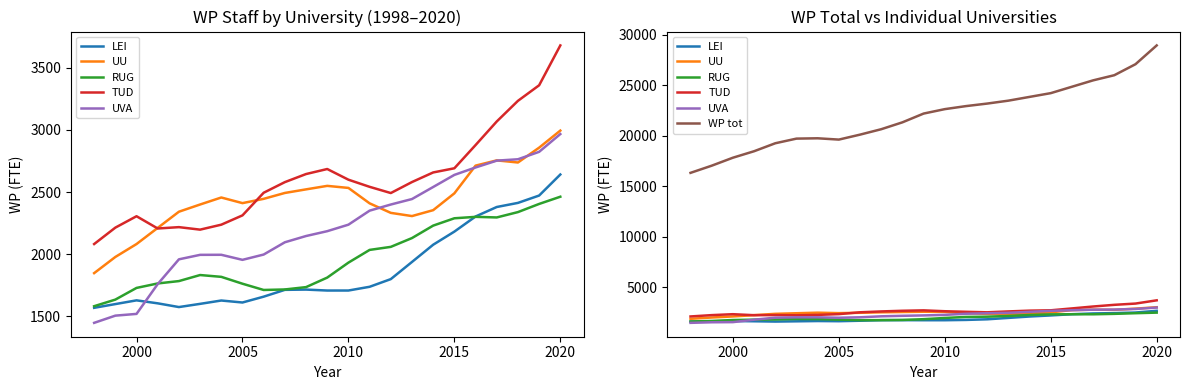

What is the lowest value of the RUG series?

1582.0